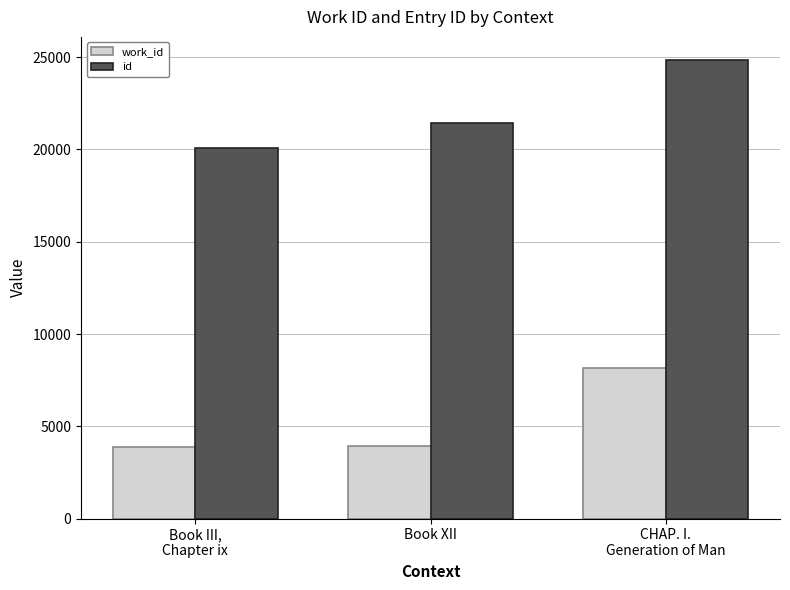

What is the average value of the id series?

22130